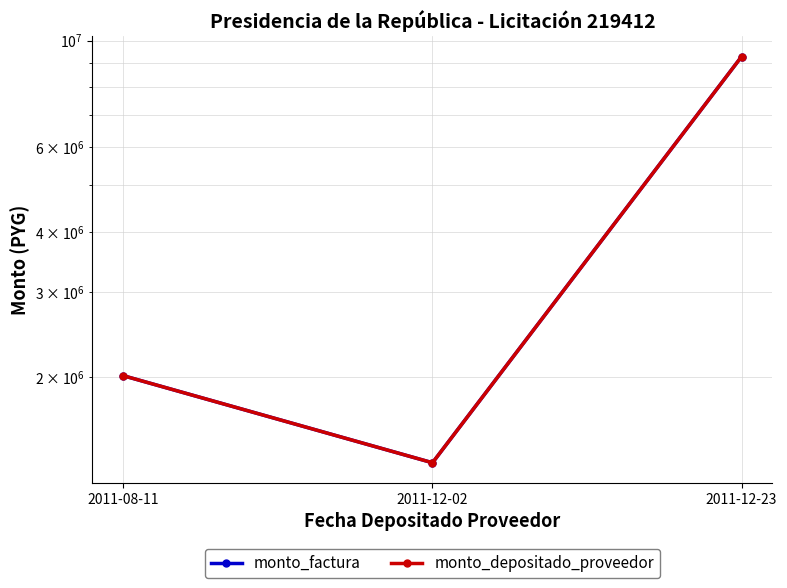

How many data points in monto_factura are less than 2010000?

1